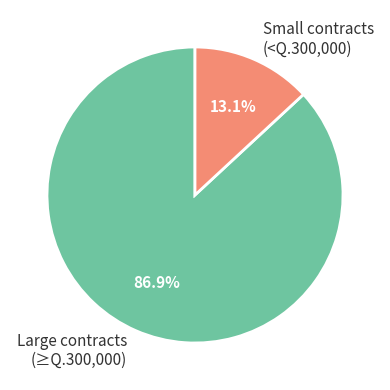

Which slice is the smallest?

Small contracts (<Q.300,000)